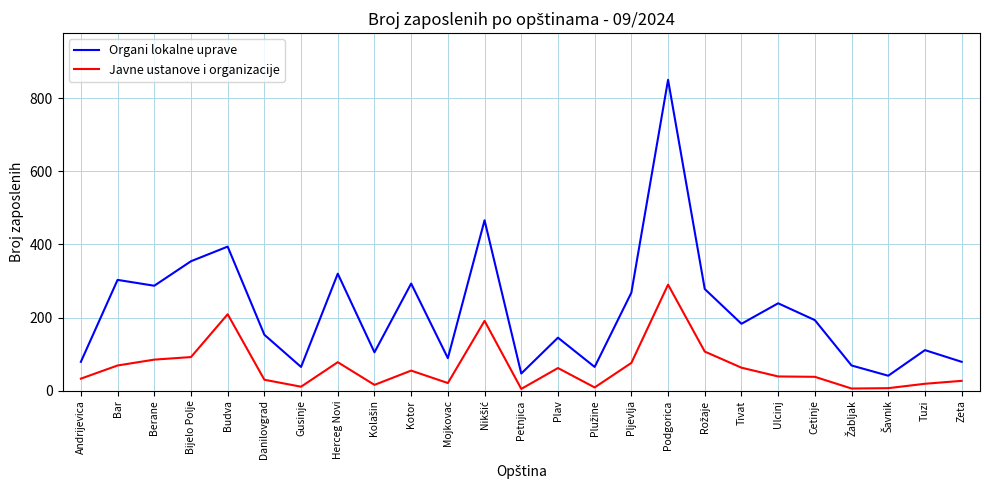

What is the total value across all series at Podgorica?

1140